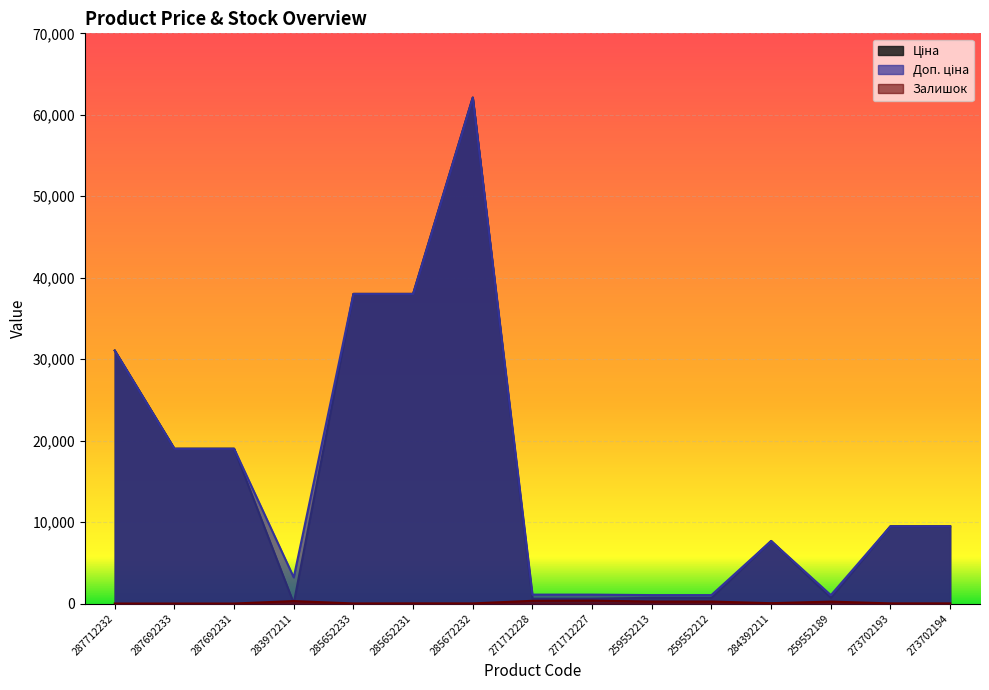

What position from the right is 287692231?

13